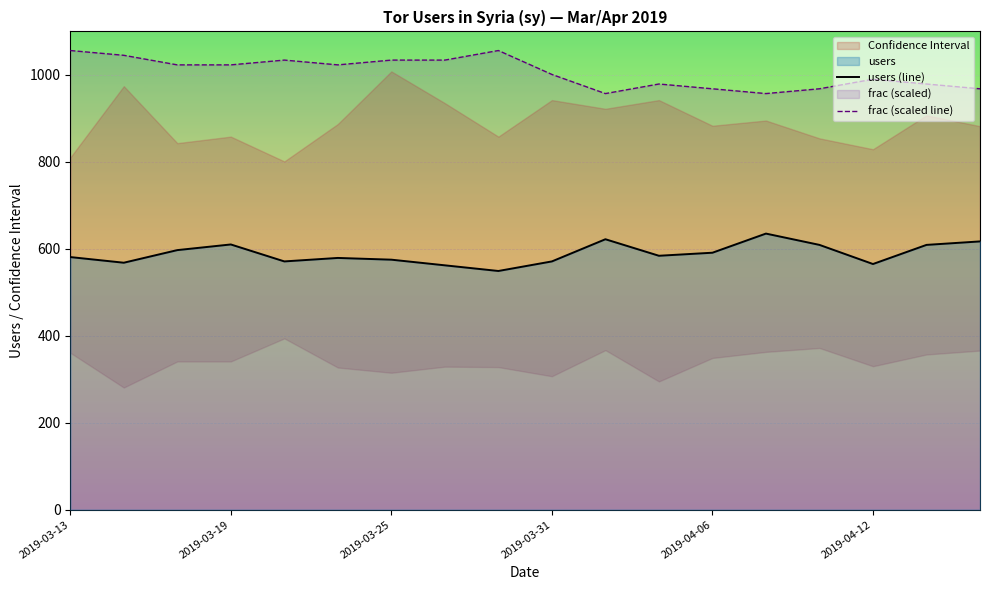

Count the number of categories in the chart.

18